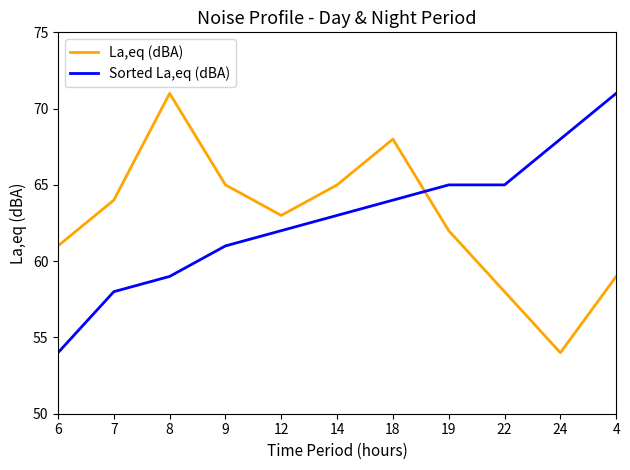

Where is the first local maximum for La,eq (dBA)?

8